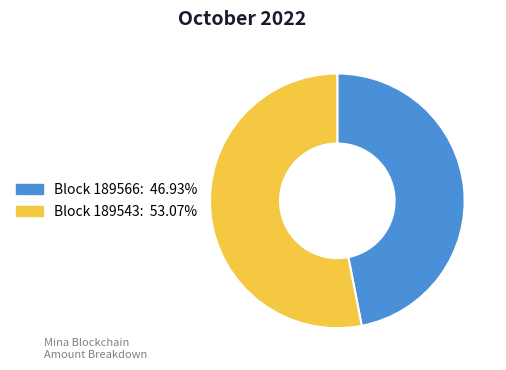

How many segments does this pie chart have?

2